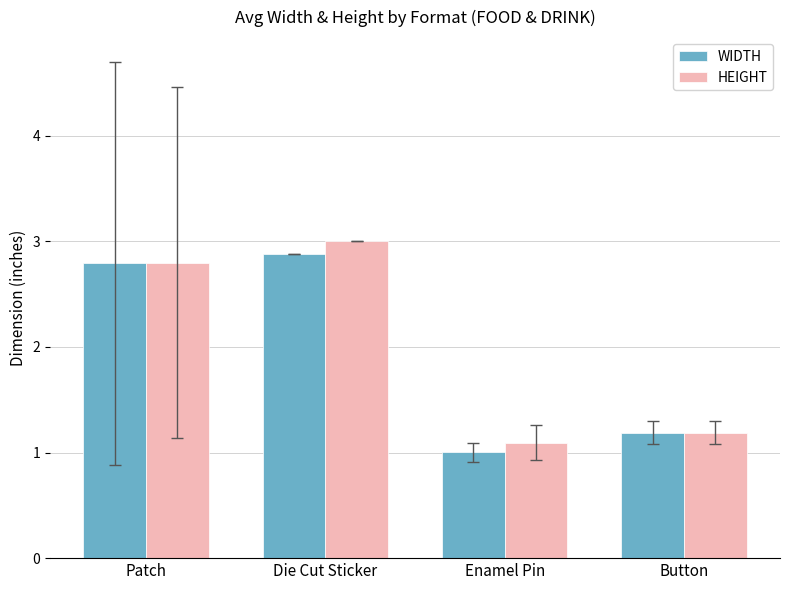

What is the total value across all series at Die Cut Sticker?

5.9